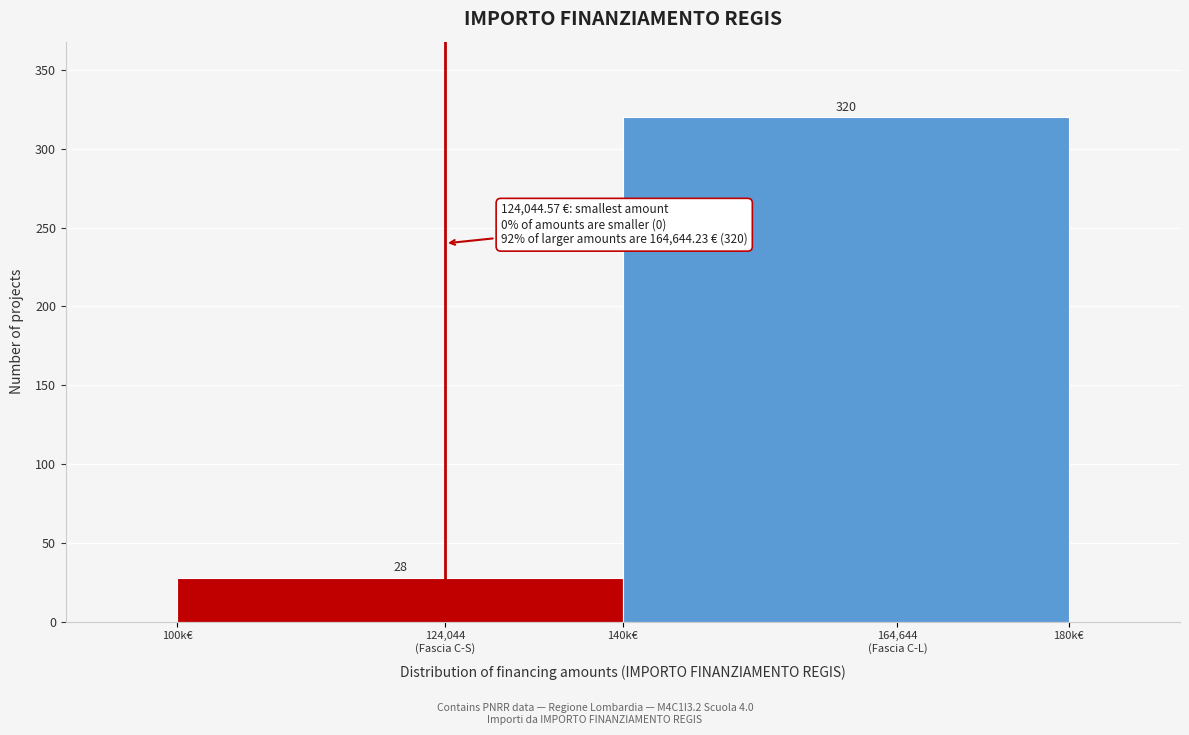

Reading right to left, extract all data points from this chart.

320	28